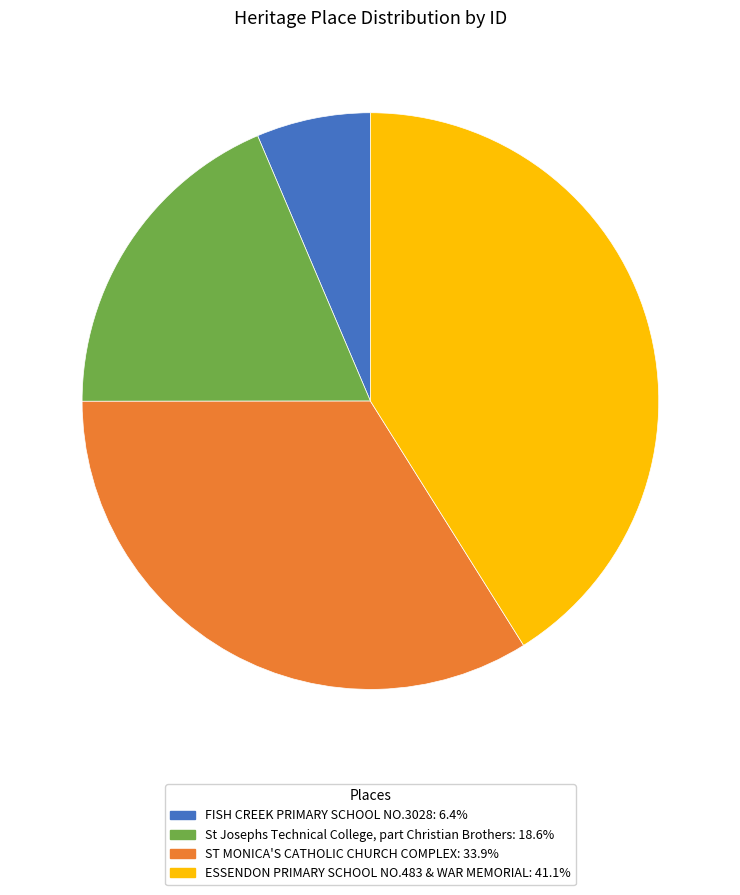

Does St Josephs Technical College, part Christian Brothers account for over 50% of the chart?

No